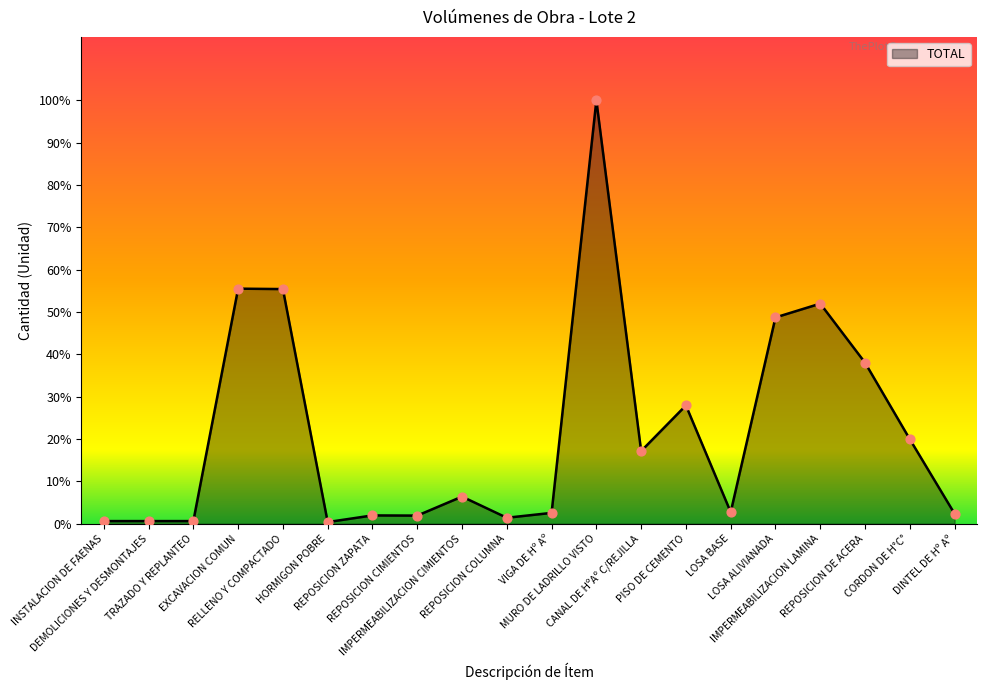

What is the change in value from HORMIGON POBRE to PISO DE CEMENTO?

+43.8